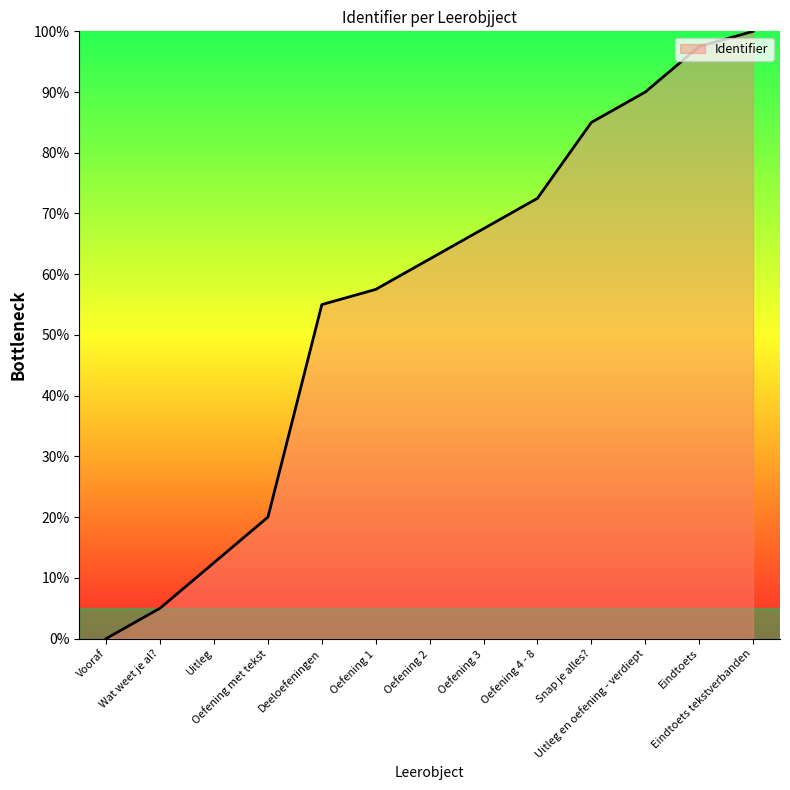

Reading right to left, list all the values displayed in this chart.

100.0	97.5	90.0	85.0	72.5	67.5	62.5	57.5	55.0	20.0	12.5	5.0	0.0